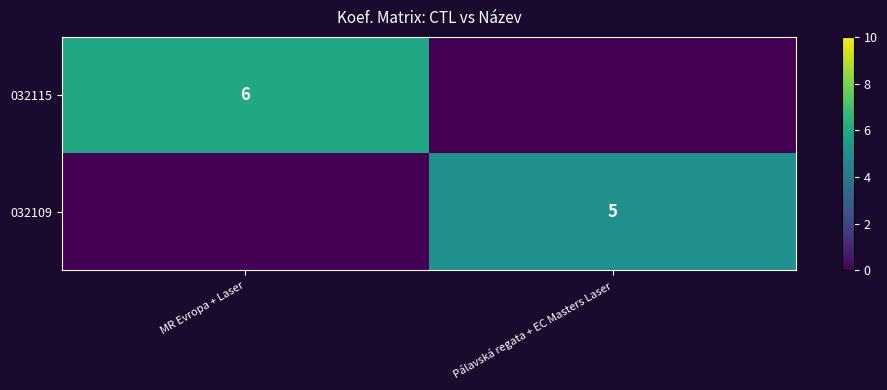

The value of 032109 at Pálavská regata + EC Masters Laser is 5. True or false?

True